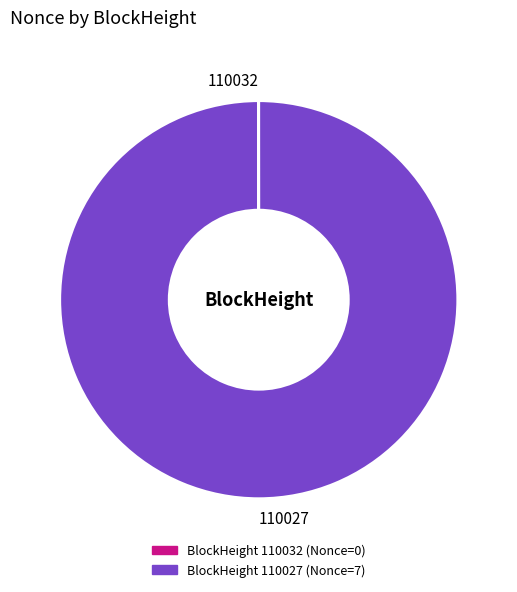

Does 110027 represent more than half of the total?

Yes